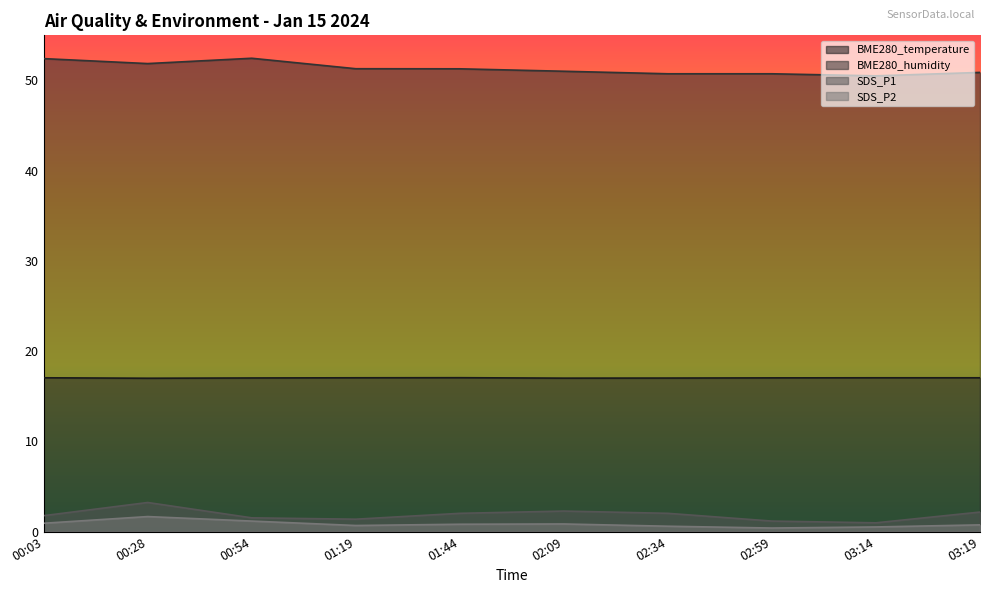

How many data points in BME280_humidity are less than 51?

4